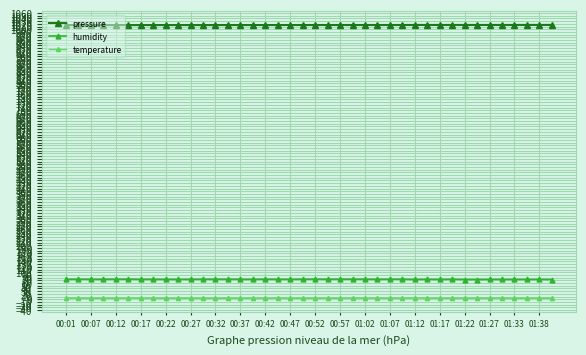

True or false: temperature has more than 0 points higher than both neighbors.

True